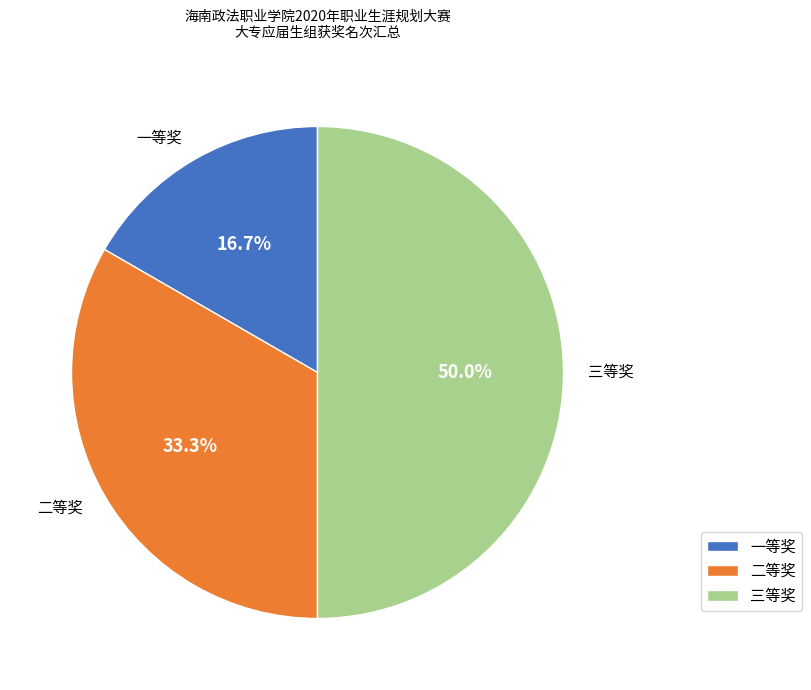

To the nearest percent, what portion does 三等奖 represent?

50%